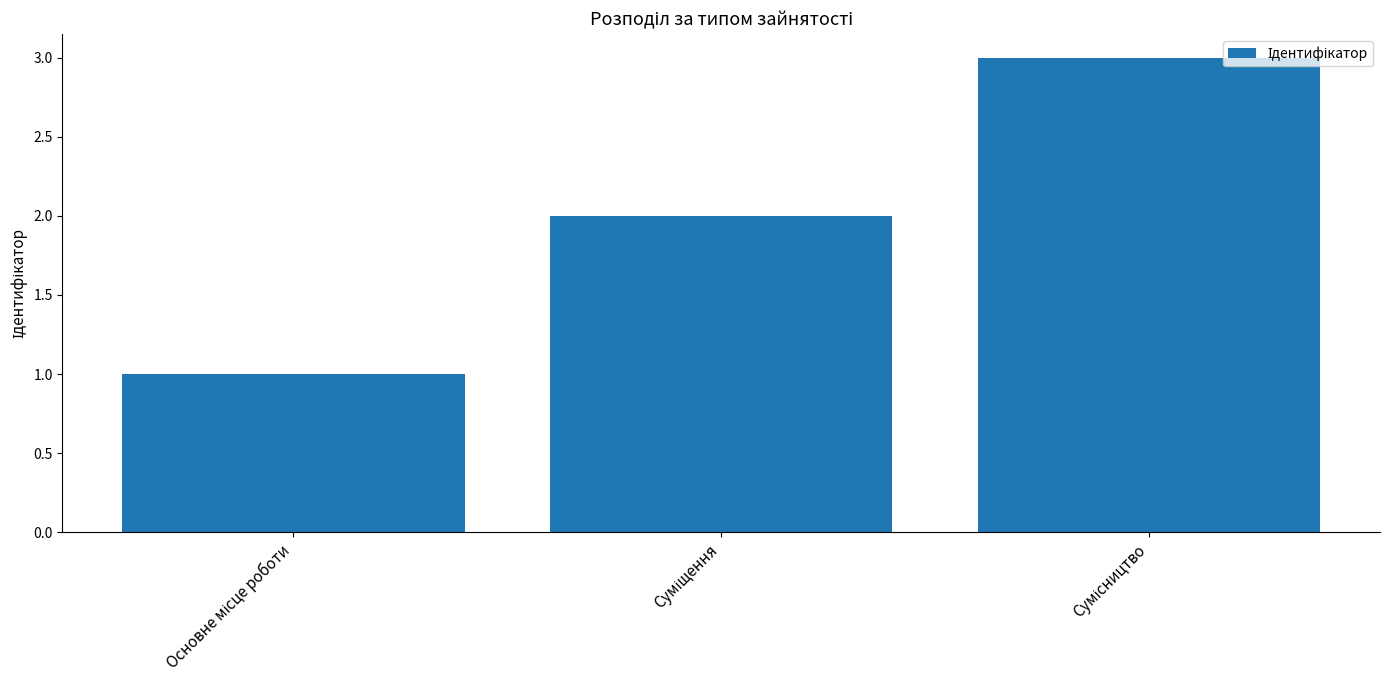

What is the maximum value shown in the chart?

3